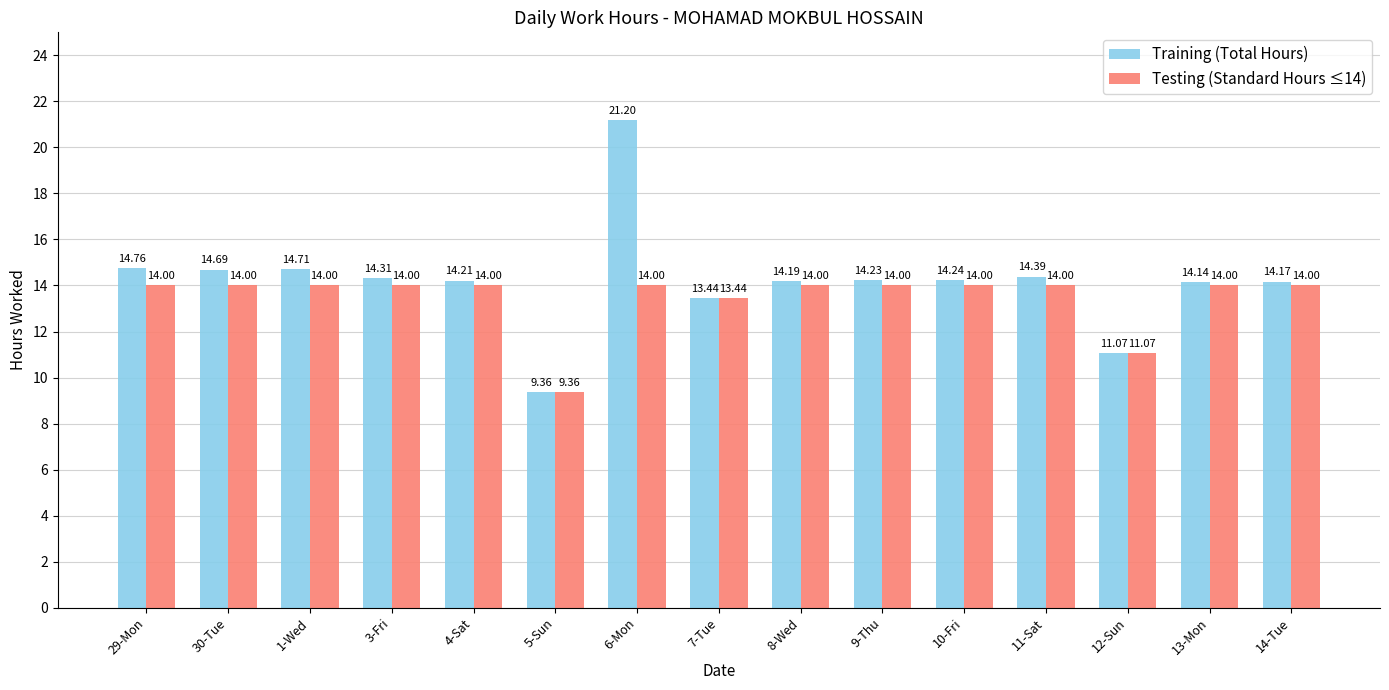

How many bars are there in each group?

2